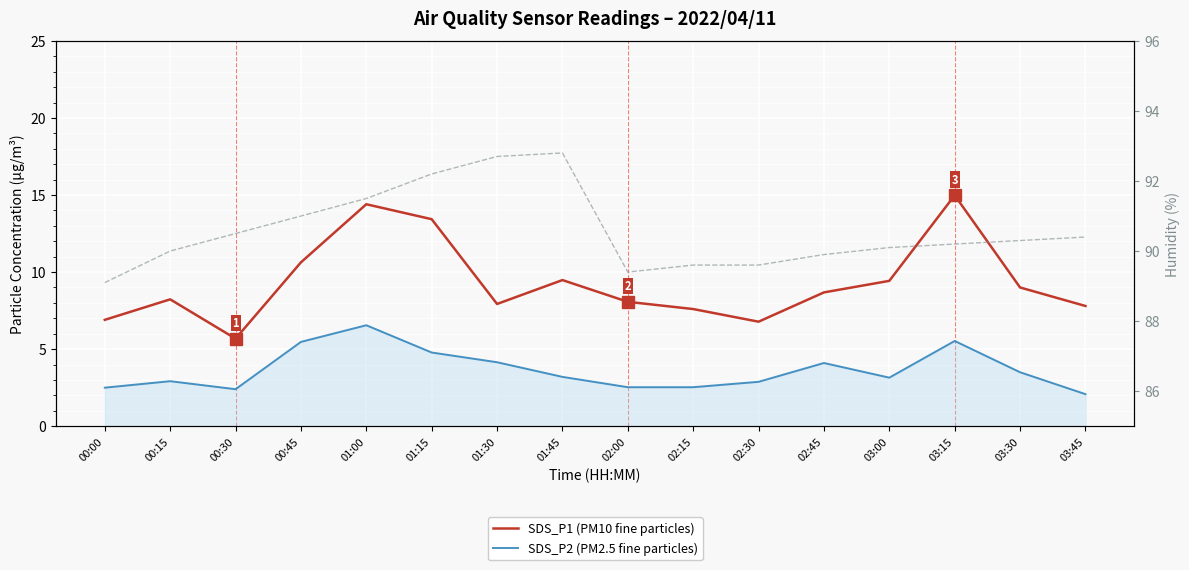

The SDS_P2 (PM2.5 fine particles) series shows 3.2 at 03:45. True or false?

False